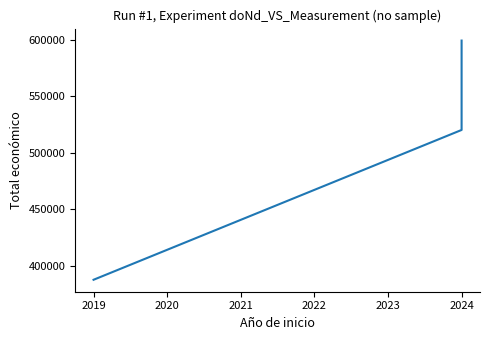

What is the greatest value displayed?

599211